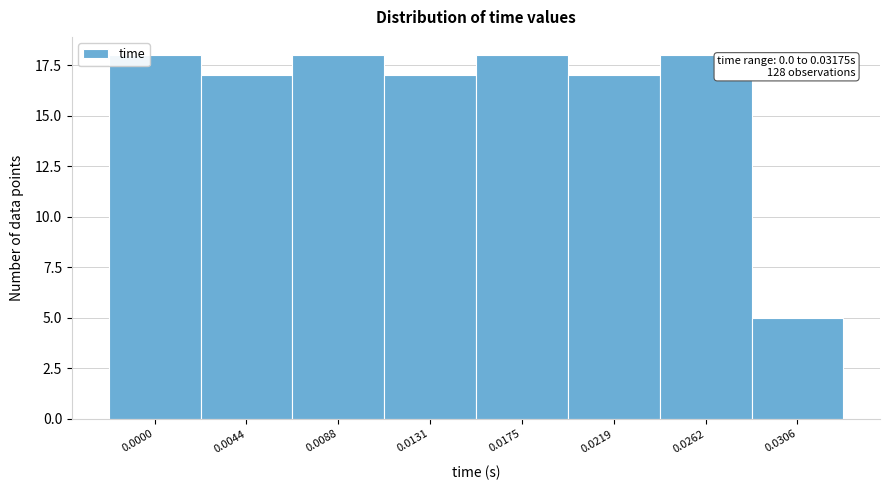

Reading right to left, what are all the values shown in this chart?

5	18	17	18	17	18	17	18